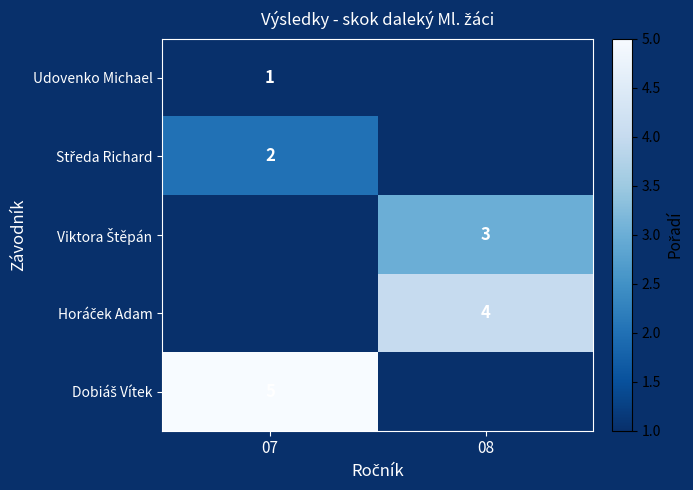

What is the maximum value shown in the chart?

5.0